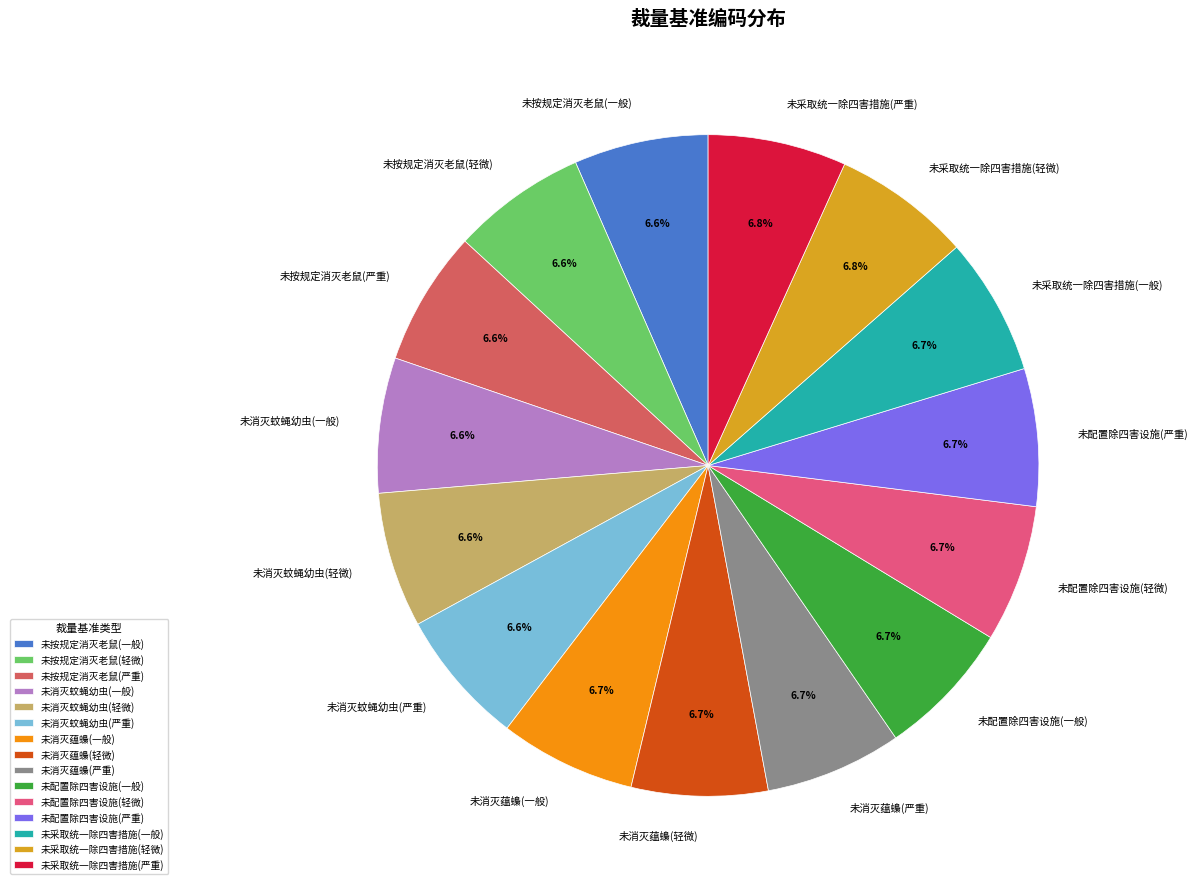

Does any single category account for the majority?

No